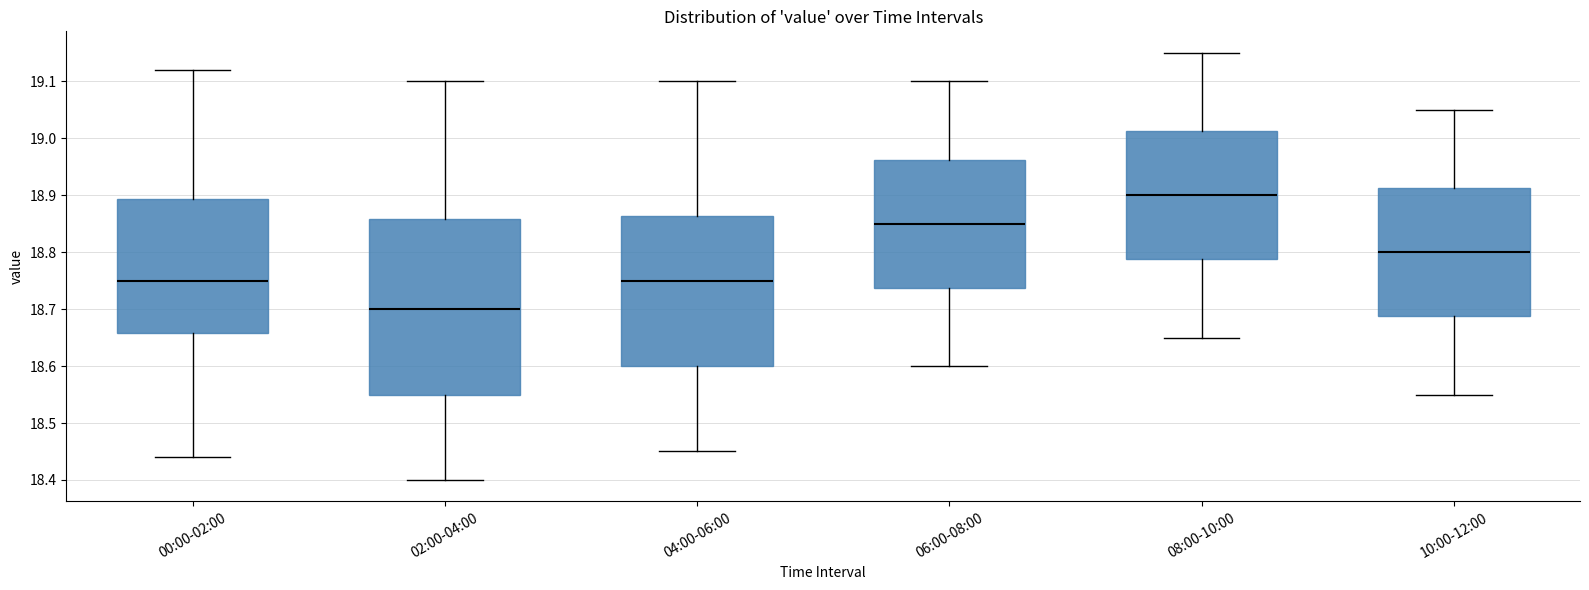

Comparing the boxes themselves (not the whiskers), which one is the tallest?

02:00-04:00